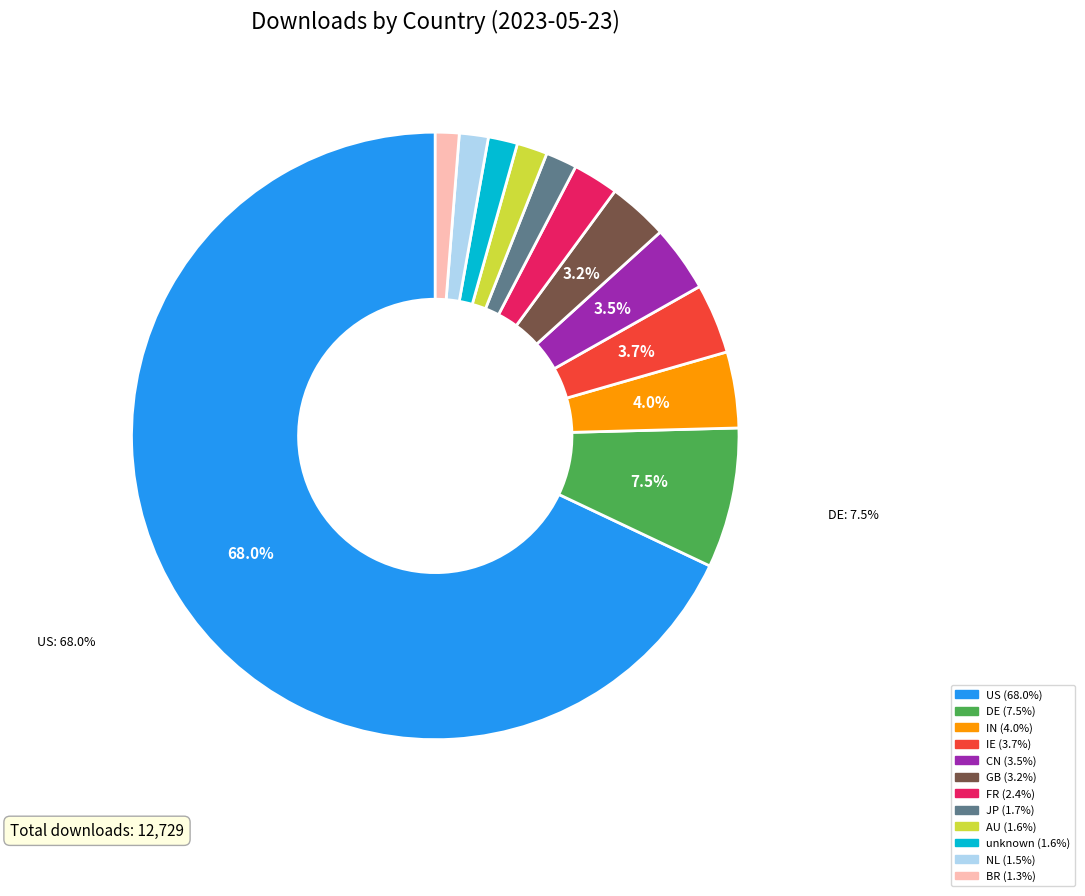

True or false: unknown accounts for 2% of the total.

True